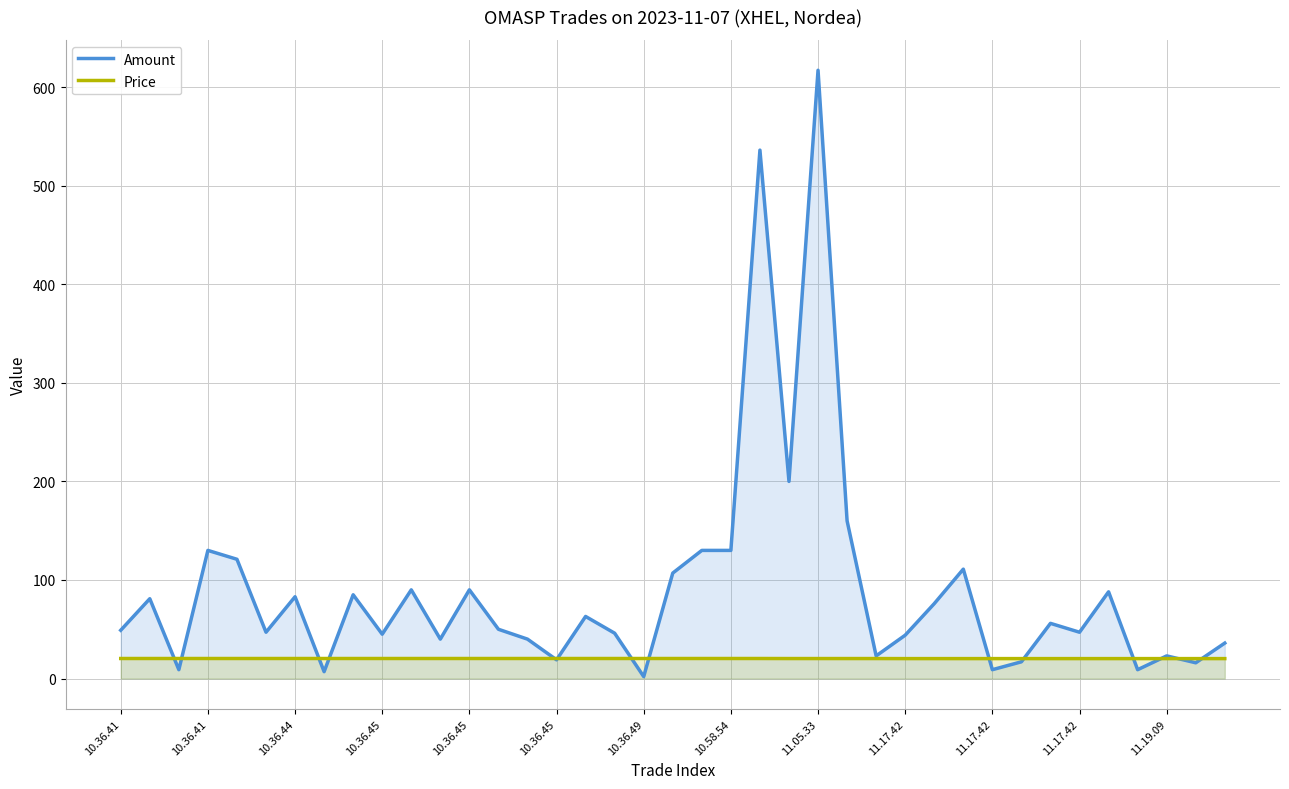

What are all the series names shown in the legend?

Amount, Price